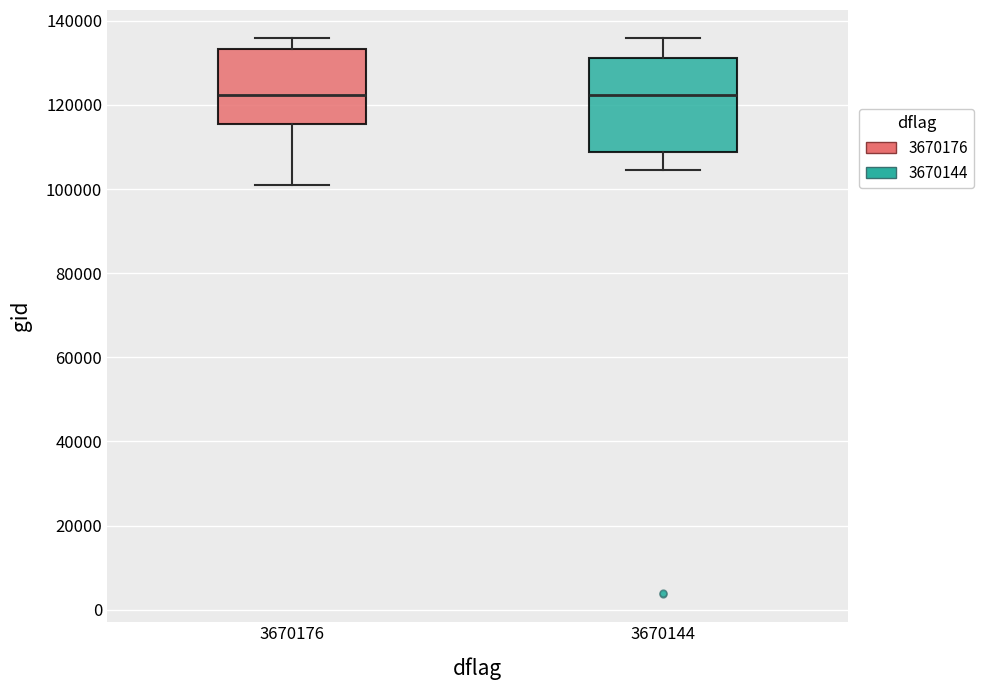

Comparing the boxes themselves (not the whiskers), which one is the tallest?

3670144